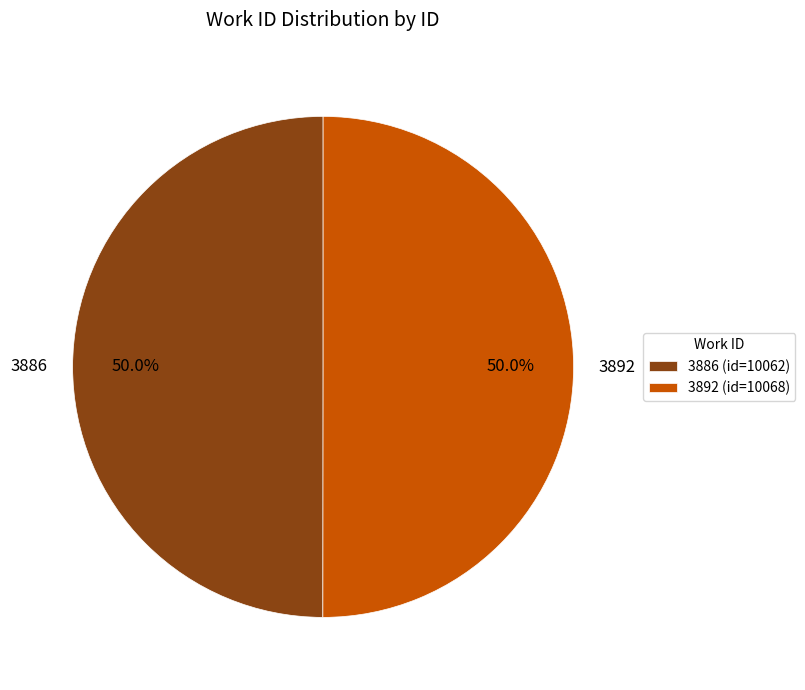

What is the total percentage of 3892 and 3886?

100.0%